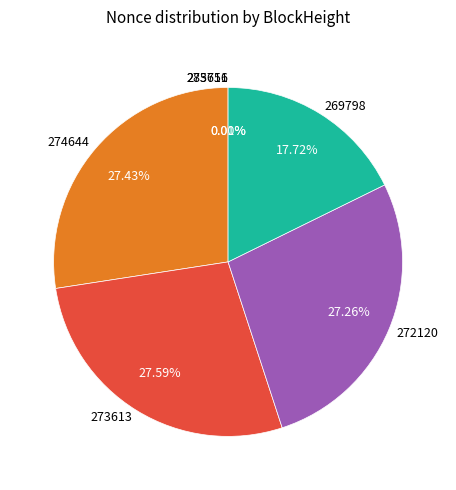

Between 269798 and 272120, which is larger?

272120